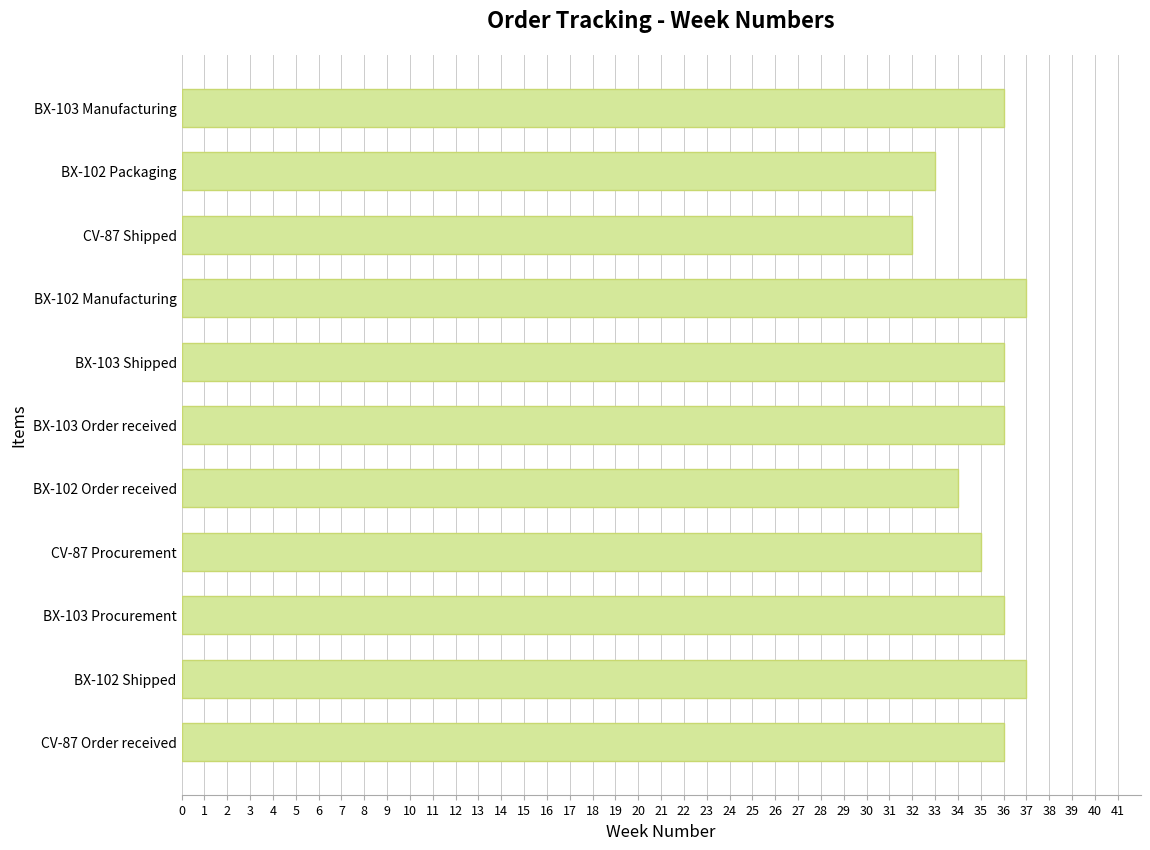

Reading bottom to top, list all the values displayed in this chart.

CV-87 Order received=36	BX-102 Shipped=37	BX-103 Procurement=36	CV-87 Procurement=35	BX-102 Order received=34	BX-103 Order received=36	BX-103 Shipped=36	BX-102 Manufacturing=37	CV-87 Shipped=32	BX-102 Packaging=33	BX-103 Manufacturing=36